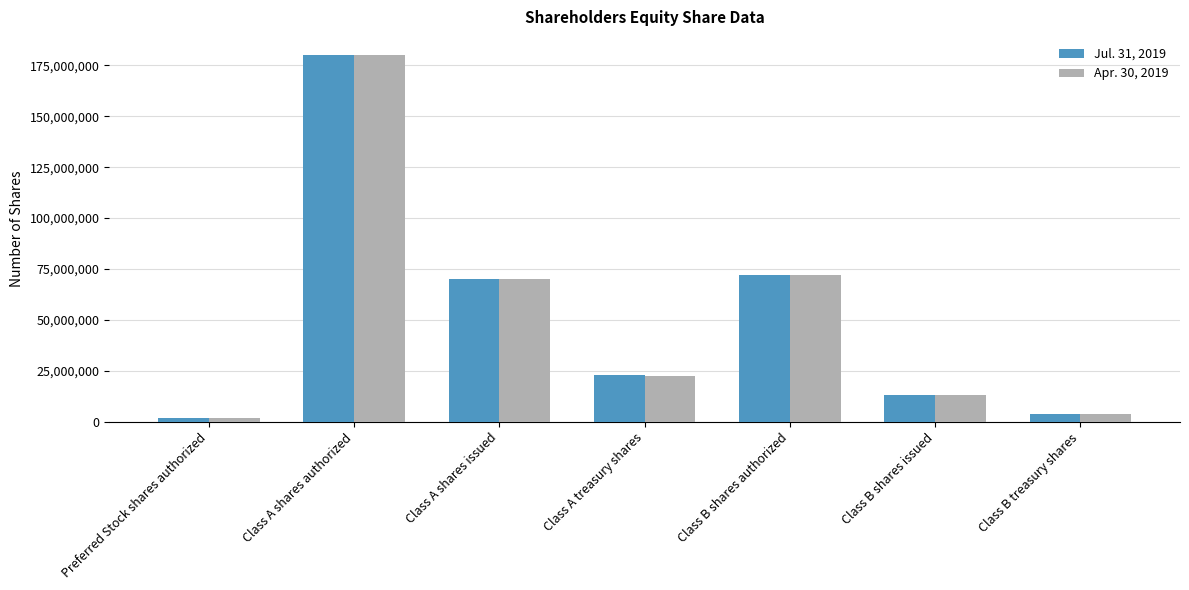

True or false: Jul. 31, 2019 has a value of 70138555 at Class A shares issued.

True